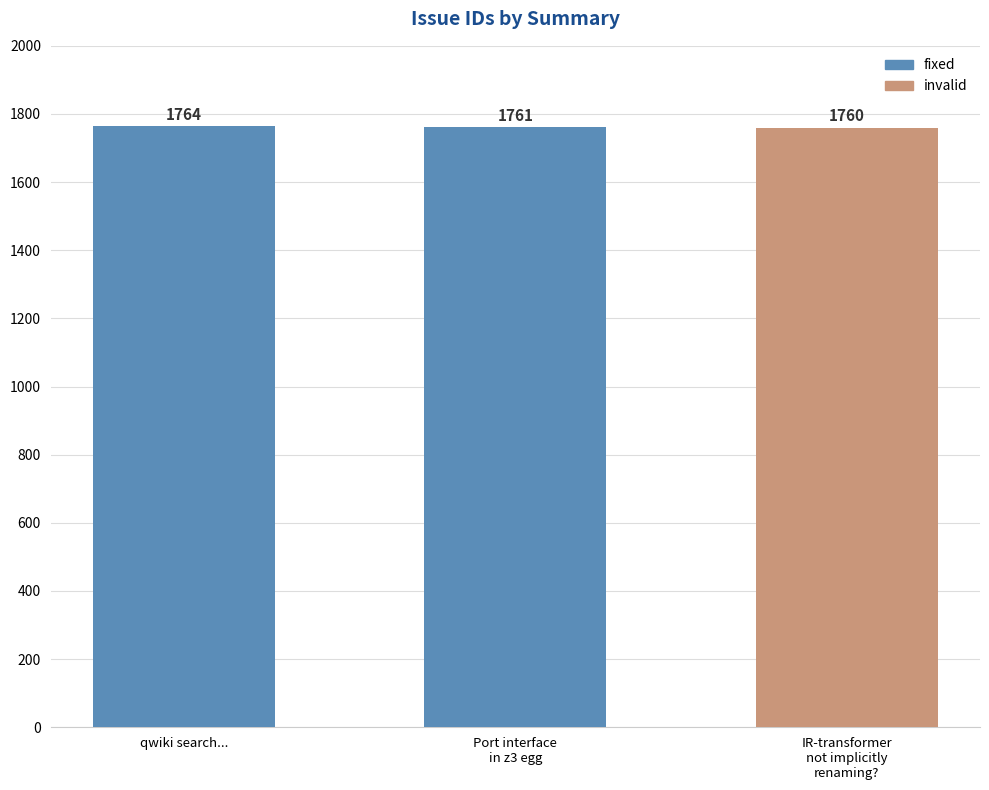

What is the maximum value shown in the chart?

1764